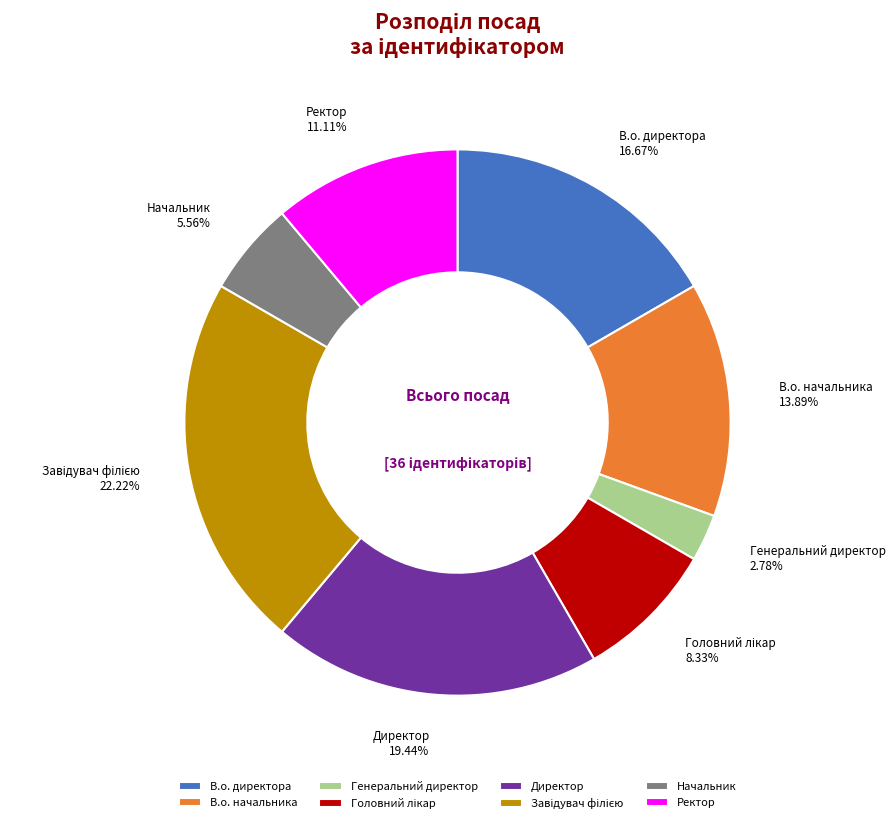

Which category has the smallest portion of the pie?

Генеральний директор